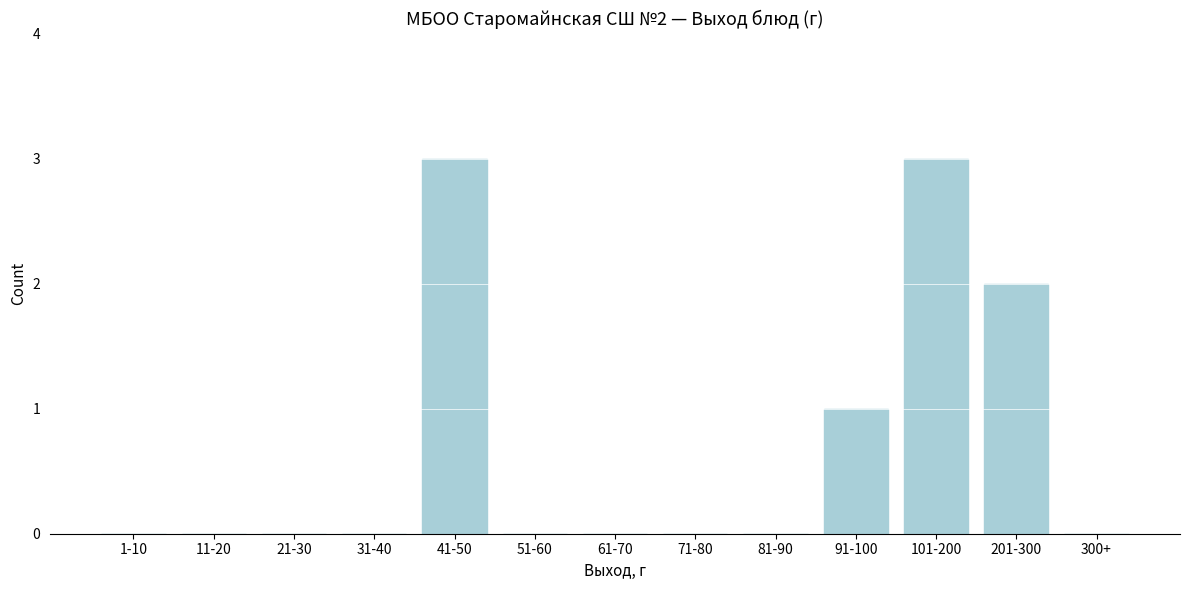

Reading left to right, list all the values displayed in this chart.

1-10=0	11-20=0	21-30=0	31-40=0	41-50=3	51-60=0	61-70=0	71-80=0	81-90=0	91-100=1	101-200=3	201-300=2	300+=0